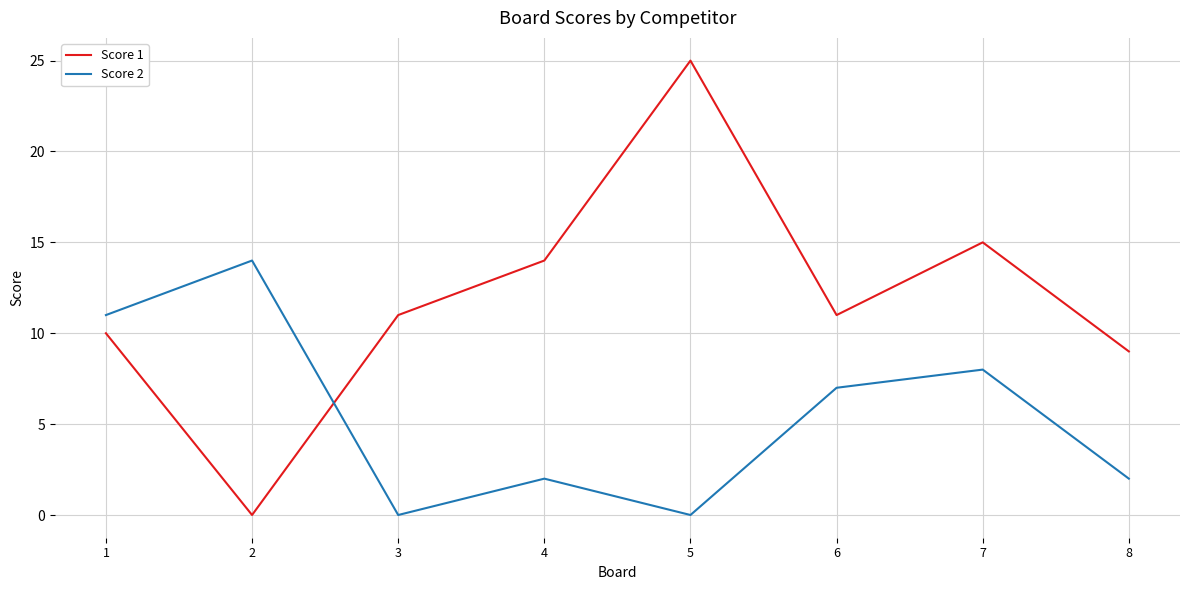

How many values in the Score 2 series are below 7?

4